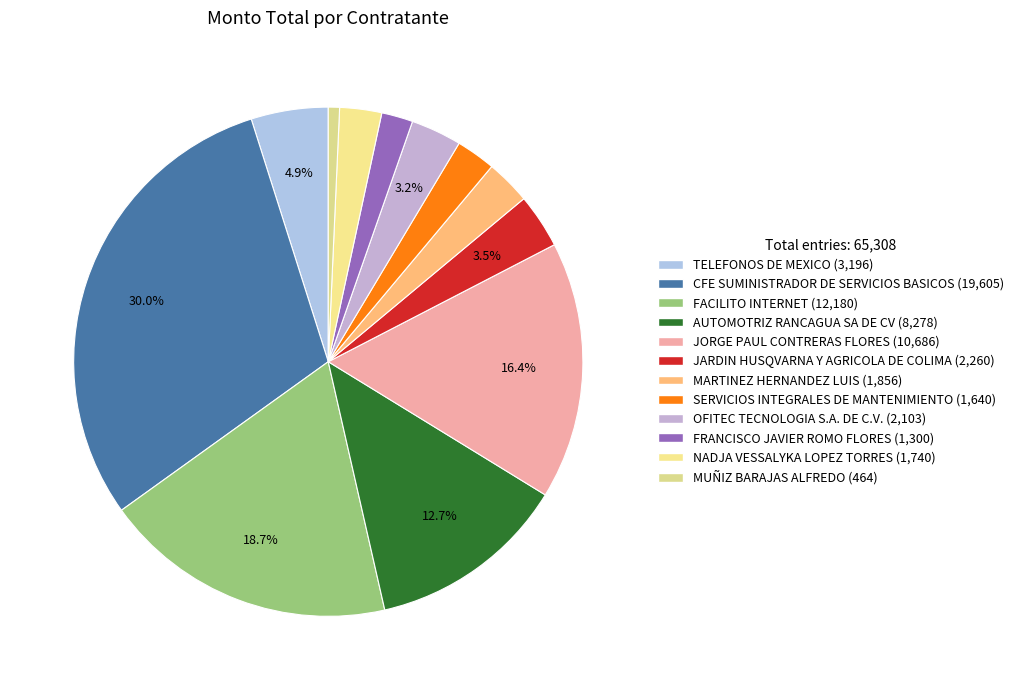

How many segments does this pie chart have?

12